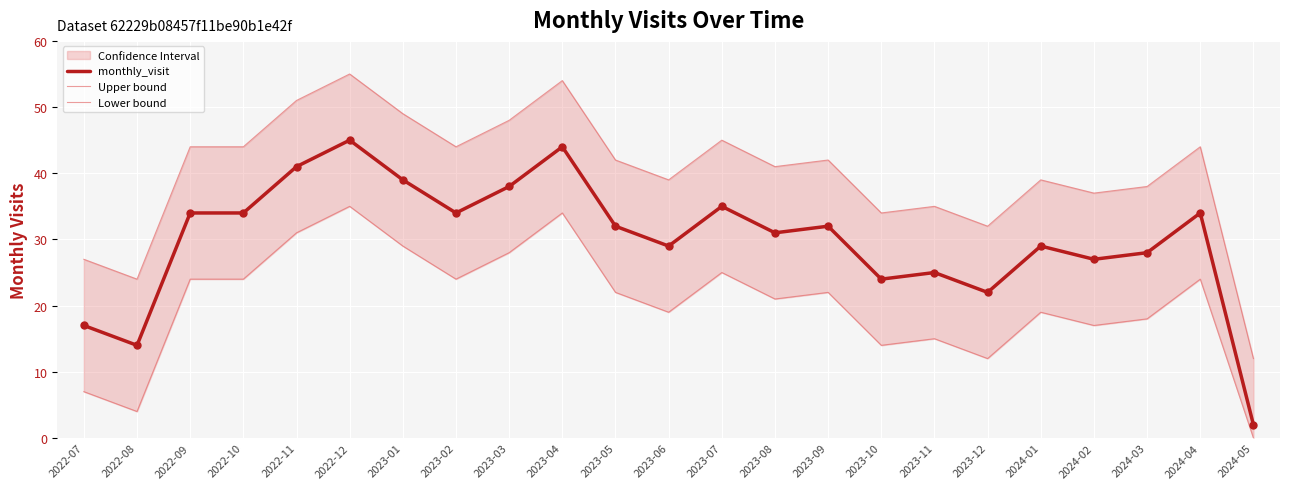

What are all the series names shown in the legend?

monthly_visit, Upper bound, Lower bound